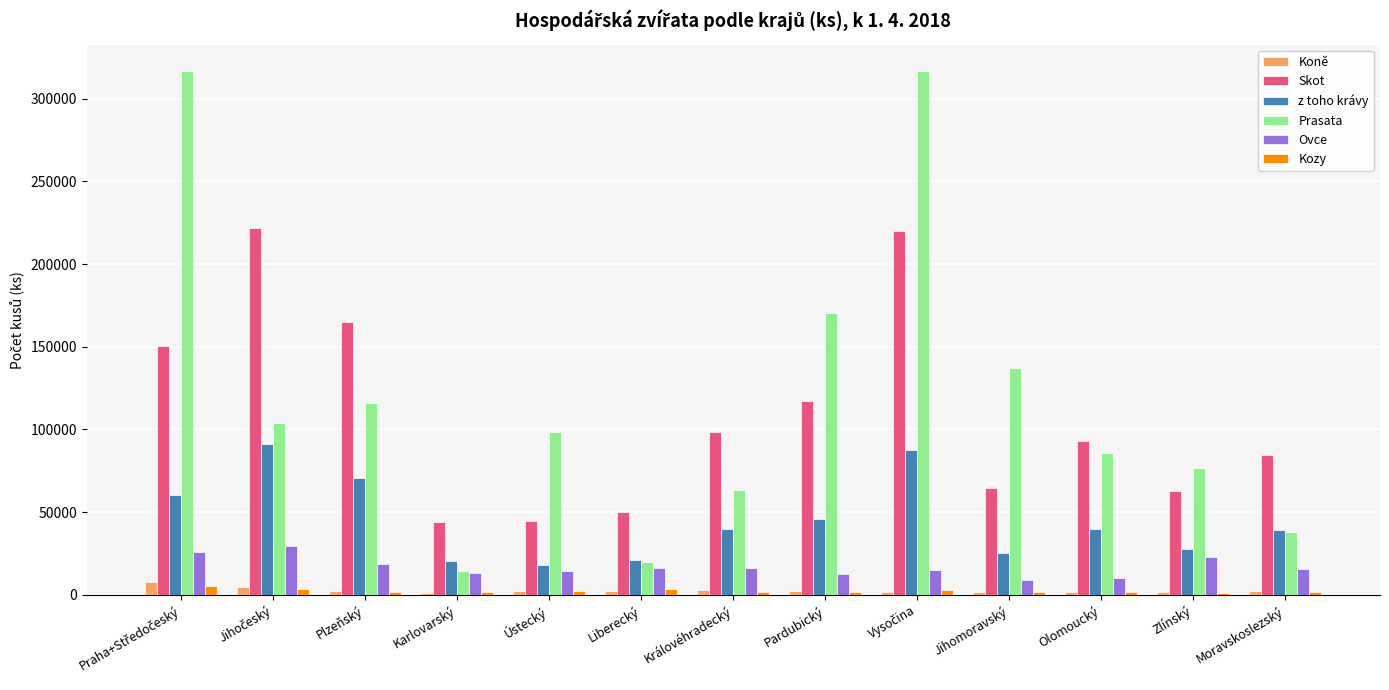

True or false: z toho krávy has a value of 20640 at Karlovarský.

True